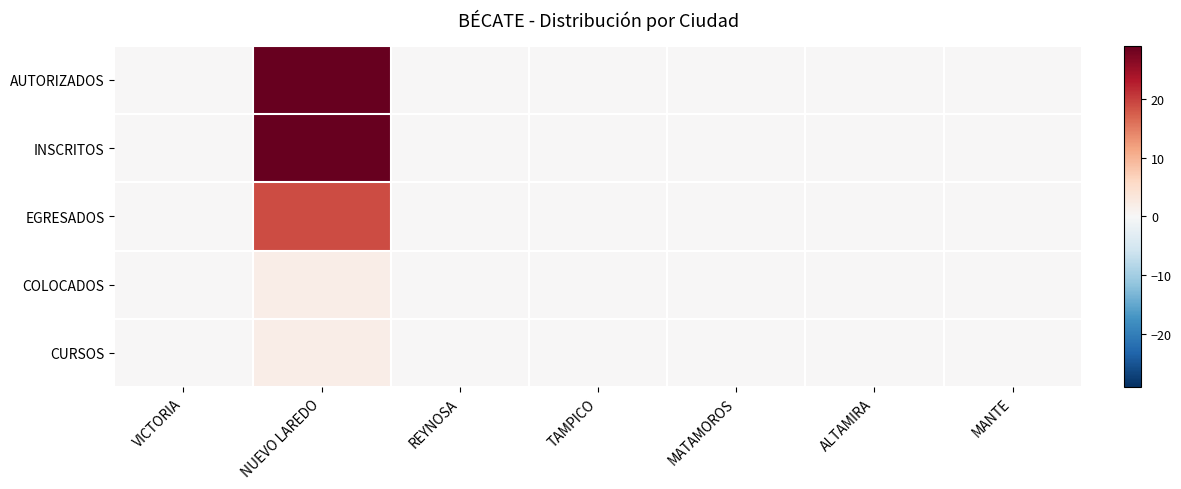

Between MANTE and TAMPICO, which is larger?

MANTE